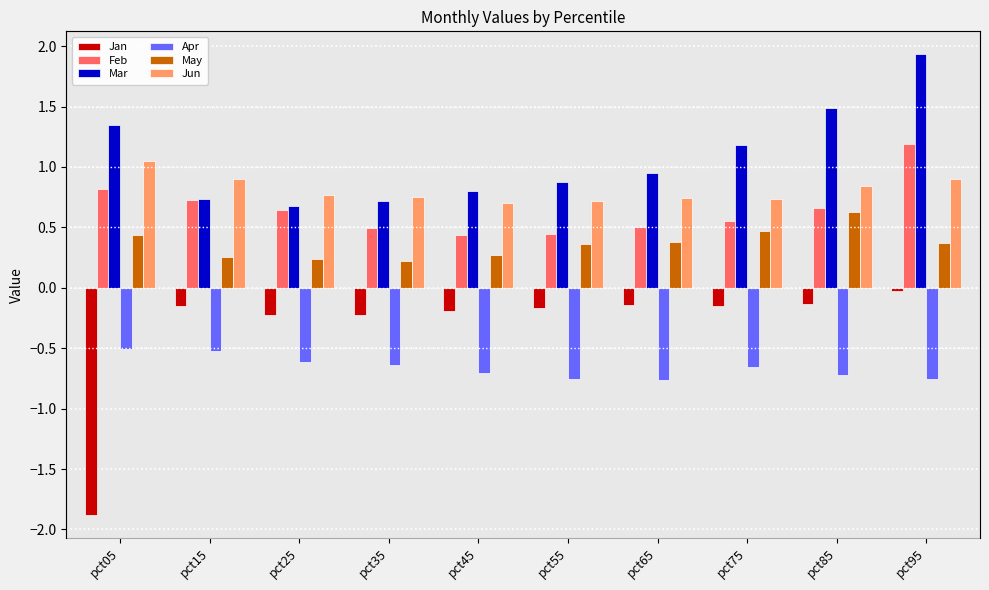

Read the Feb value at pct95.

1.2